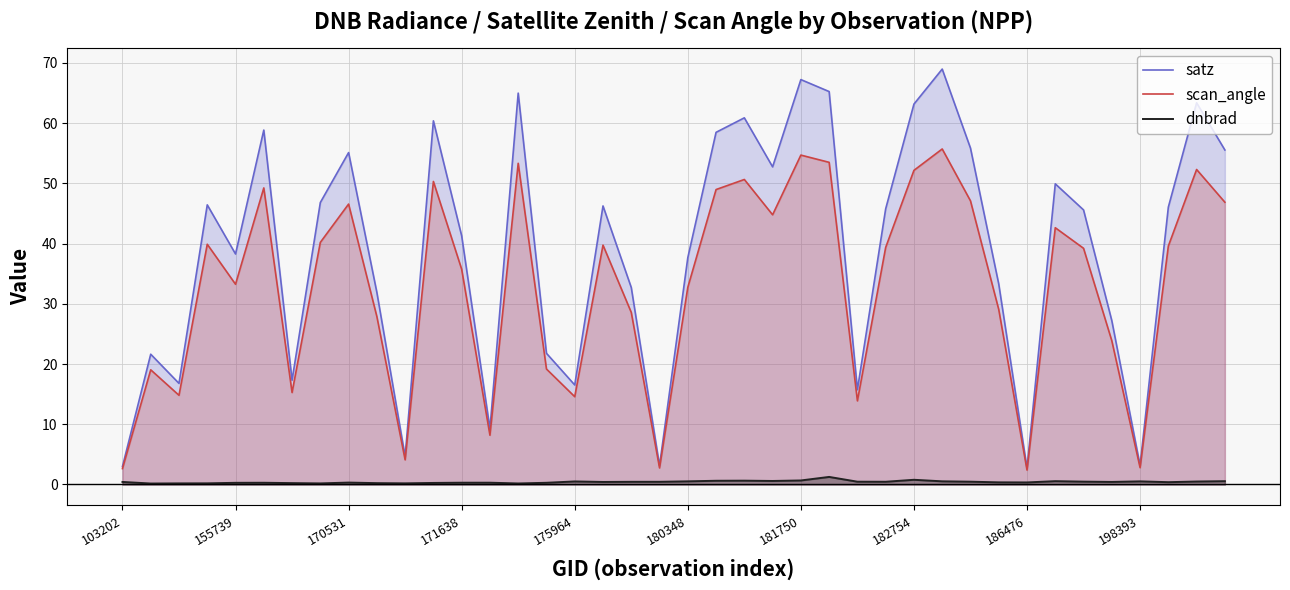

True or false: scan_angle has a value of 4.1 at 10.

True